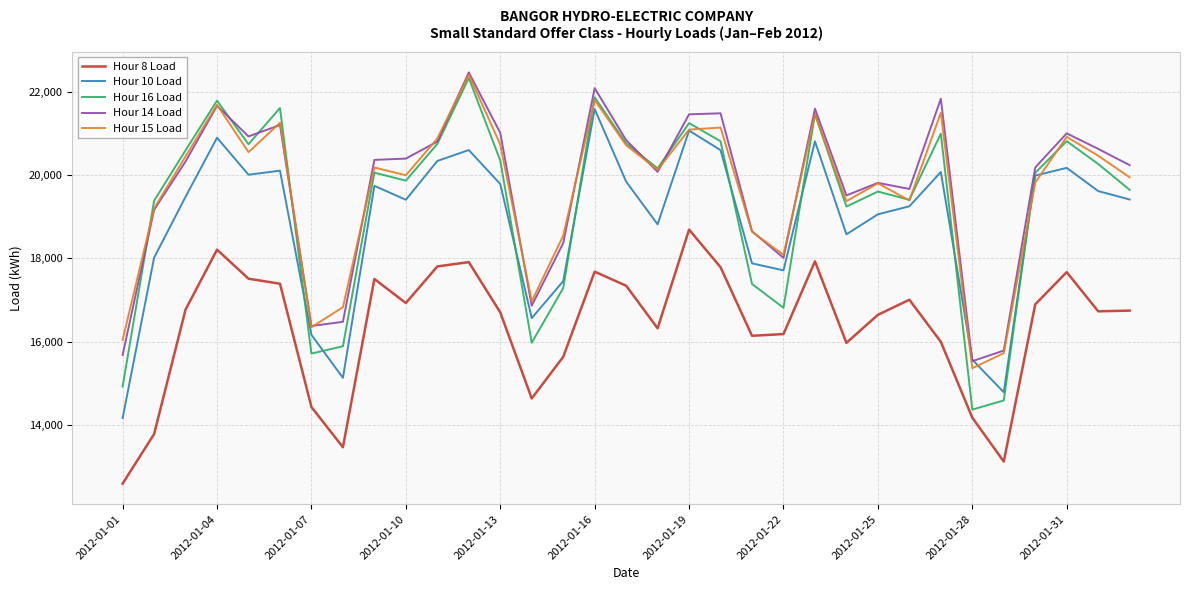

True or false: Hour 8 Load and Hour 14 Load cross at least once.

False